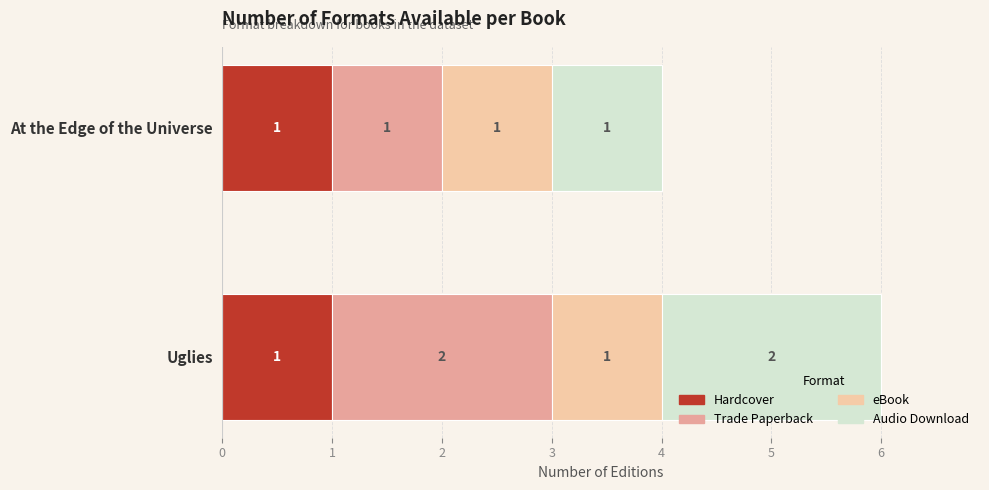

What is the total value across all series at At the Edge of the Universe?

4